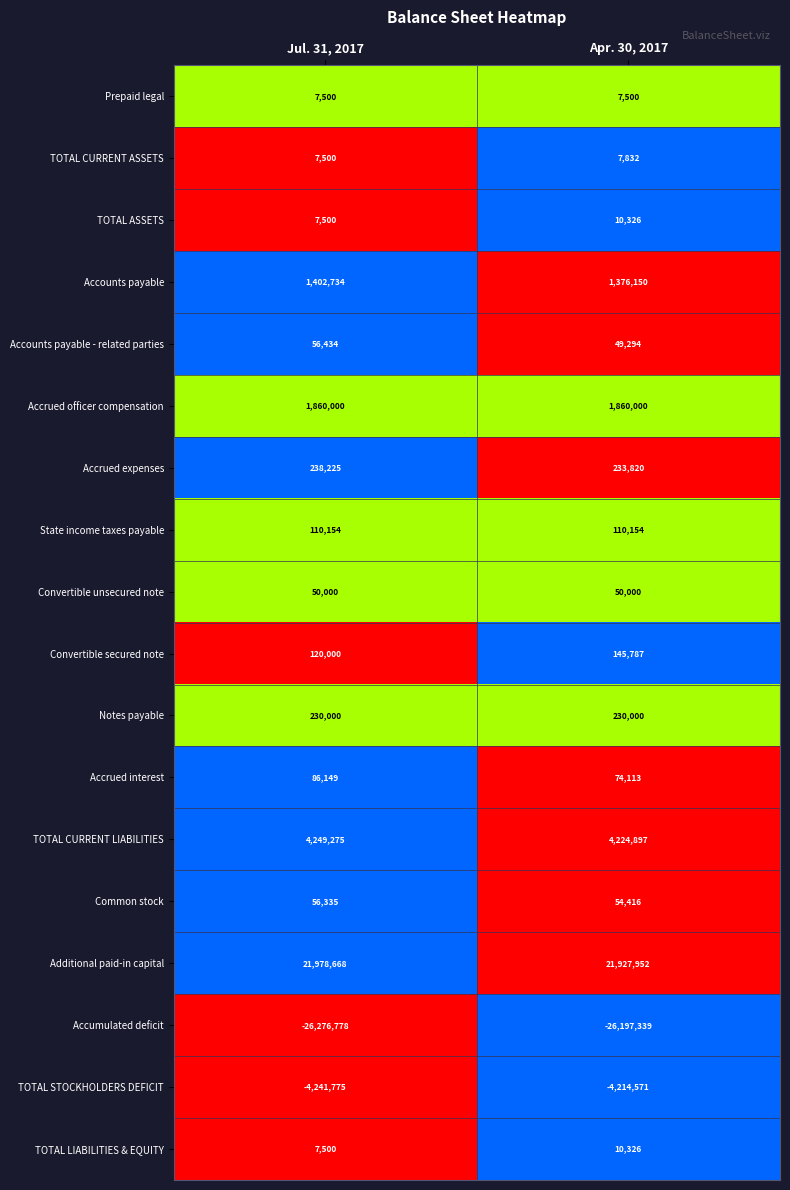

How many distinct data groups are displayed?

18